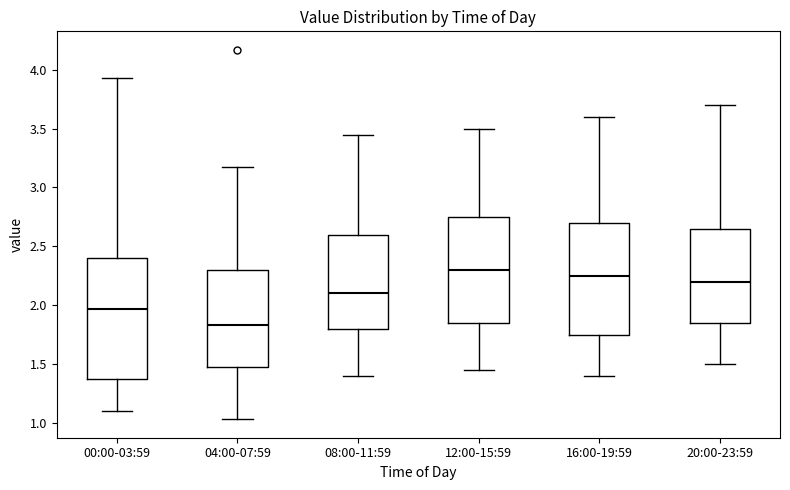

Comparing the boxes themselves (not the whiskers), which one is the tallest?

00:00-03:59